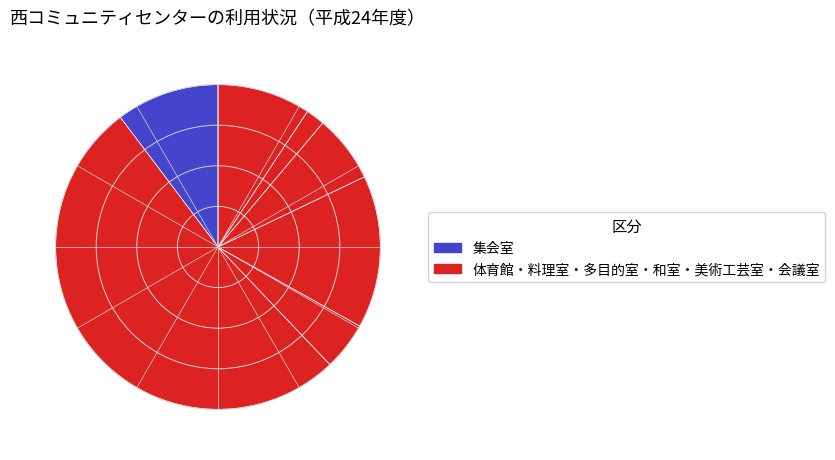

How many segments does this pie chart have?

7